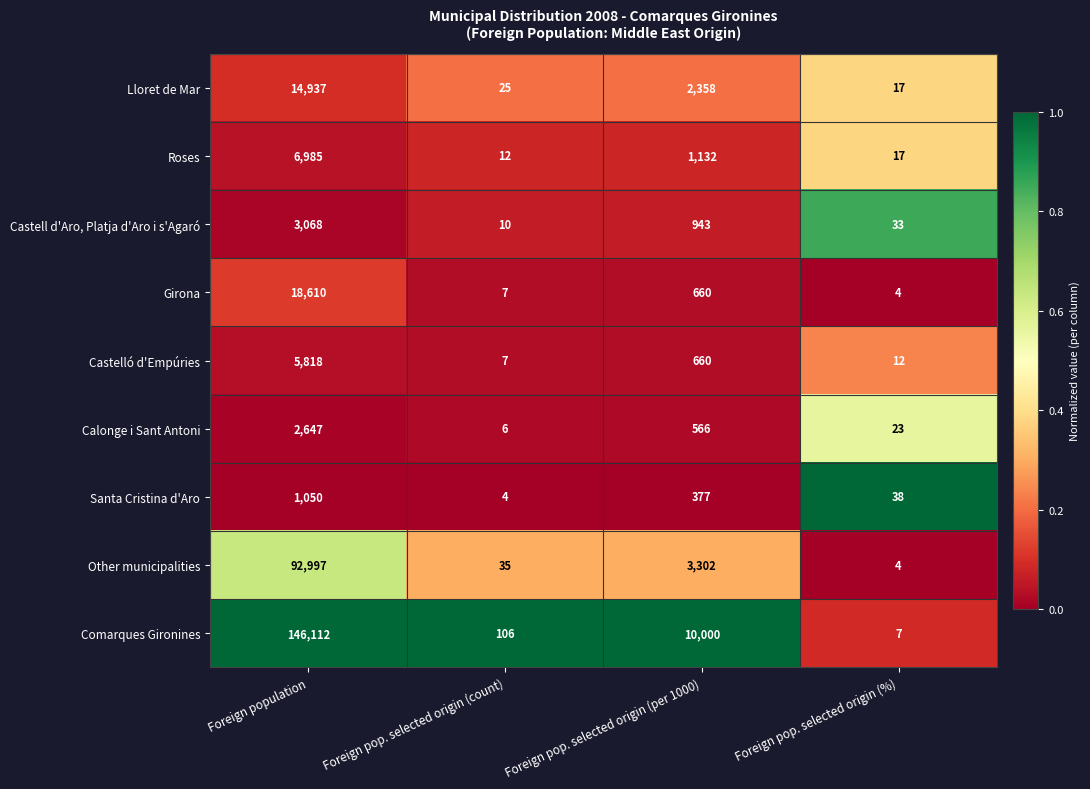

True or false: Santa Cristina d'Aro has a value of 123 at Foreign pop. selected origin (per 1000).

False